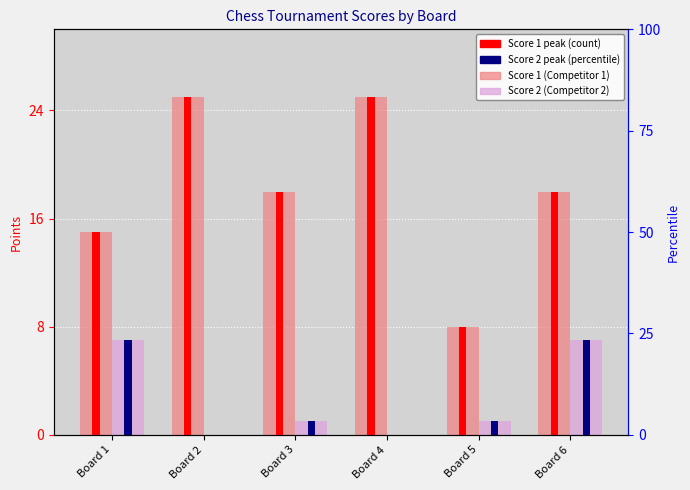

What is the difference between the Score 1 (Competitor 1) values at Board 6 and Board 1?

3